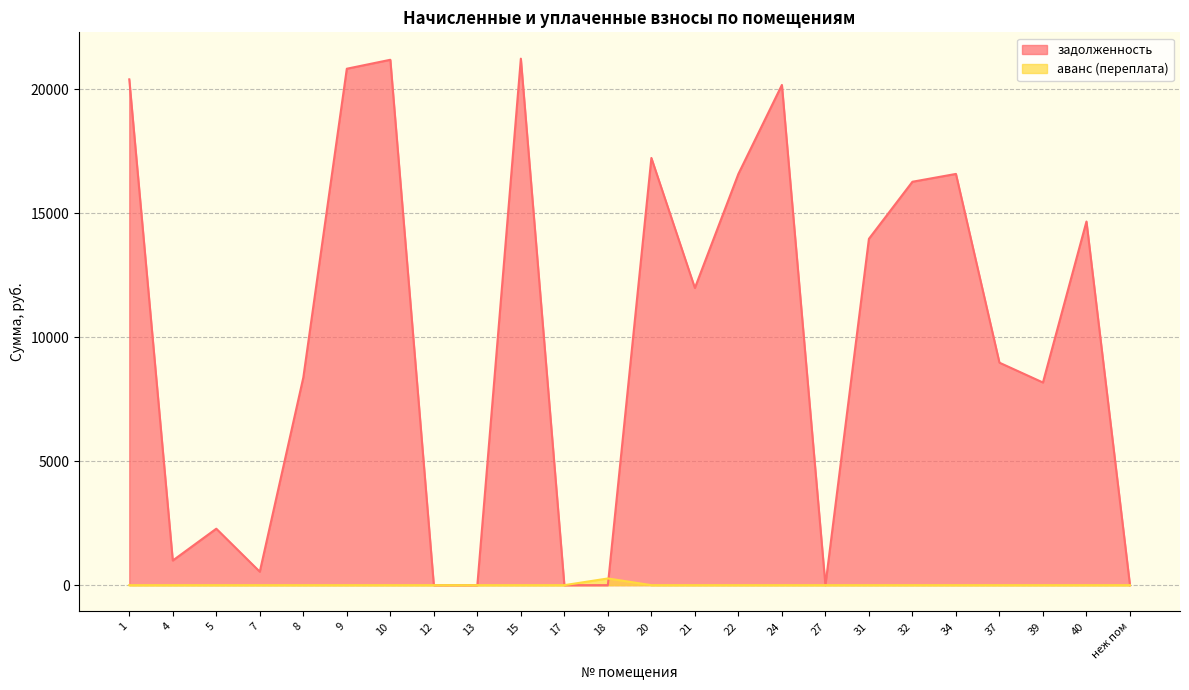

Reading right to left, extract all data points from this chart.

задолженность: неж пом=0.0	40=14670.2	39=8175.2	37=8975.4	34=16590.9	32=16274.8	31=13972.5	27=0.0	24=20180.0	22=16590.9	21=11989.3	20=17235.1	18=0.0	17=0.0	15=21240.8	13=0.0	12=0.0	10=21195.7	9=20834.7	8=8374.4	7=541.7	5=2277.2	4=993.6	1=20405.7
аванс (переплата): неж пом=0.0	40=0.0	39=0.0	37=0.0	34=0.0	32=0.0	31=0.0	27=0.0	24=0.0	22=0.0	21=0.0	20=0.0	18=270.0	17=0.0	15=0.0	13=0.0	12=0.0	10=0.0	9=0.0	8=0.0	7=0.0	5=0.0	4=0.0	1=0.0